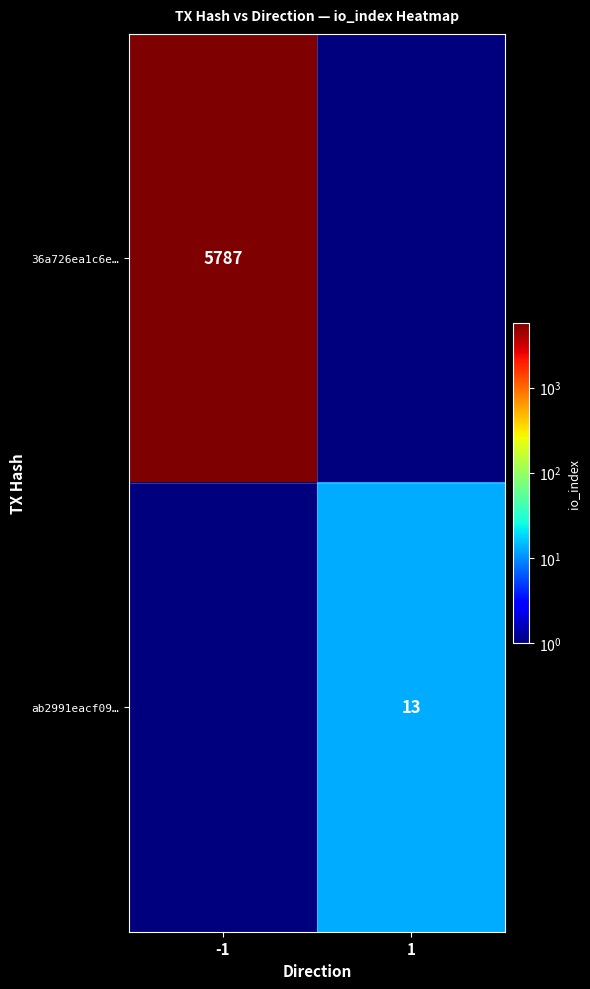

Is it true that 36a726ea1c6e… equals 5787.0 at -1?

True